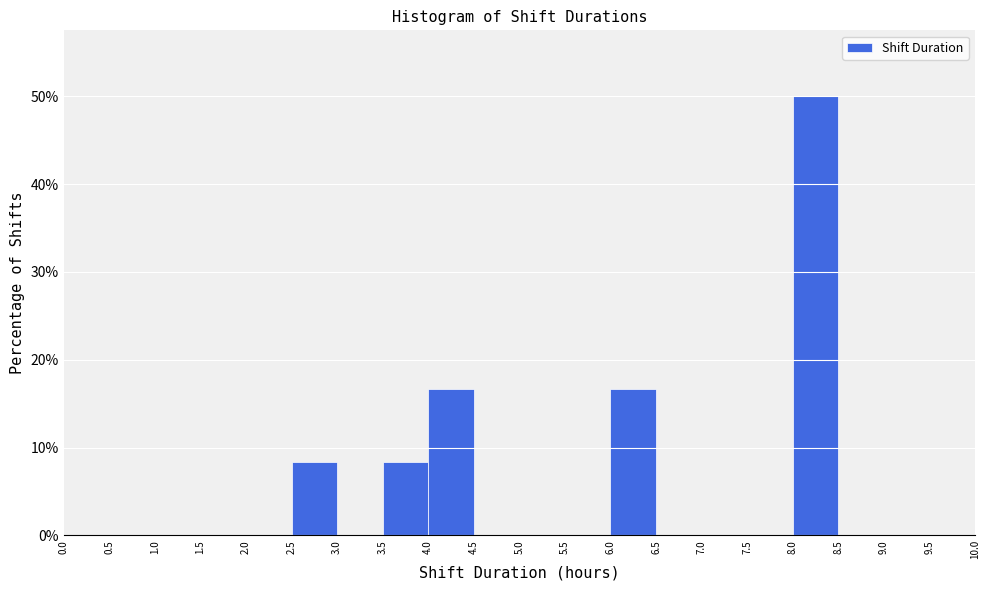

What is the height of the bar covering 8.0 to 8.5 on the x-axis? The values are not printed on the chart, so give them approximately, as read against the axis.

50